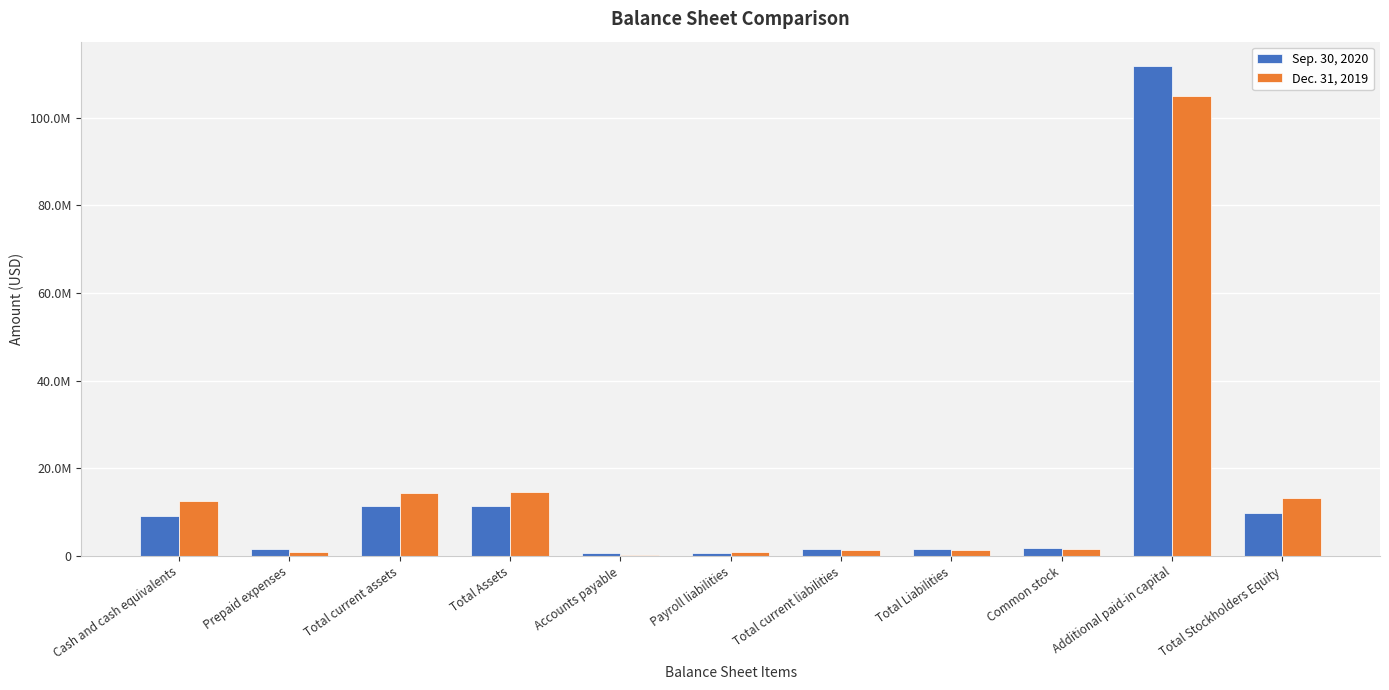

Where does the Sep. 30, 2020 series first go above 1883553?

Cash and cash equivalents